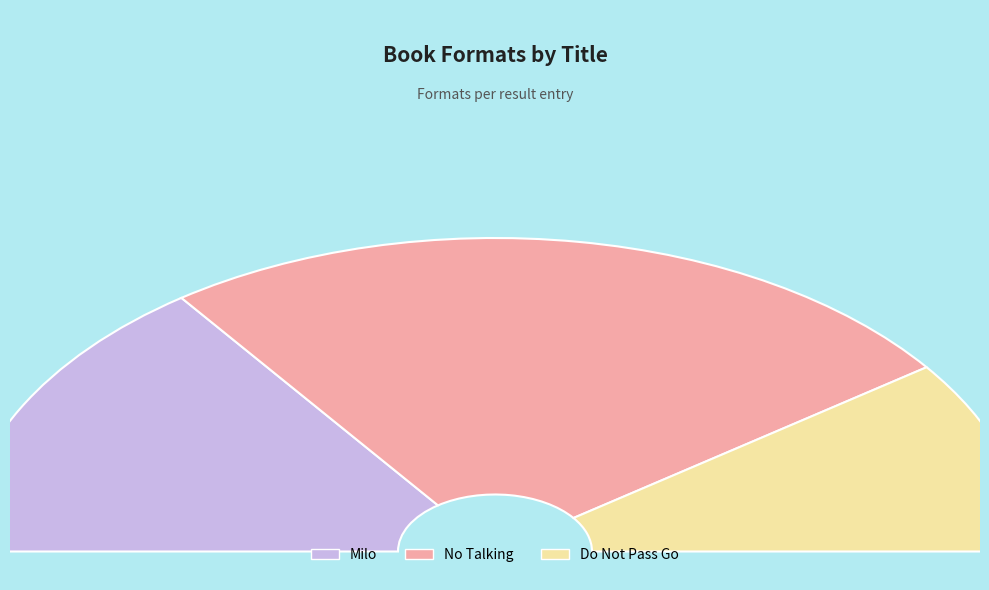

What is the change in value from Milo (Trade Paperback) to No Talking (Compact Disk)?

+2